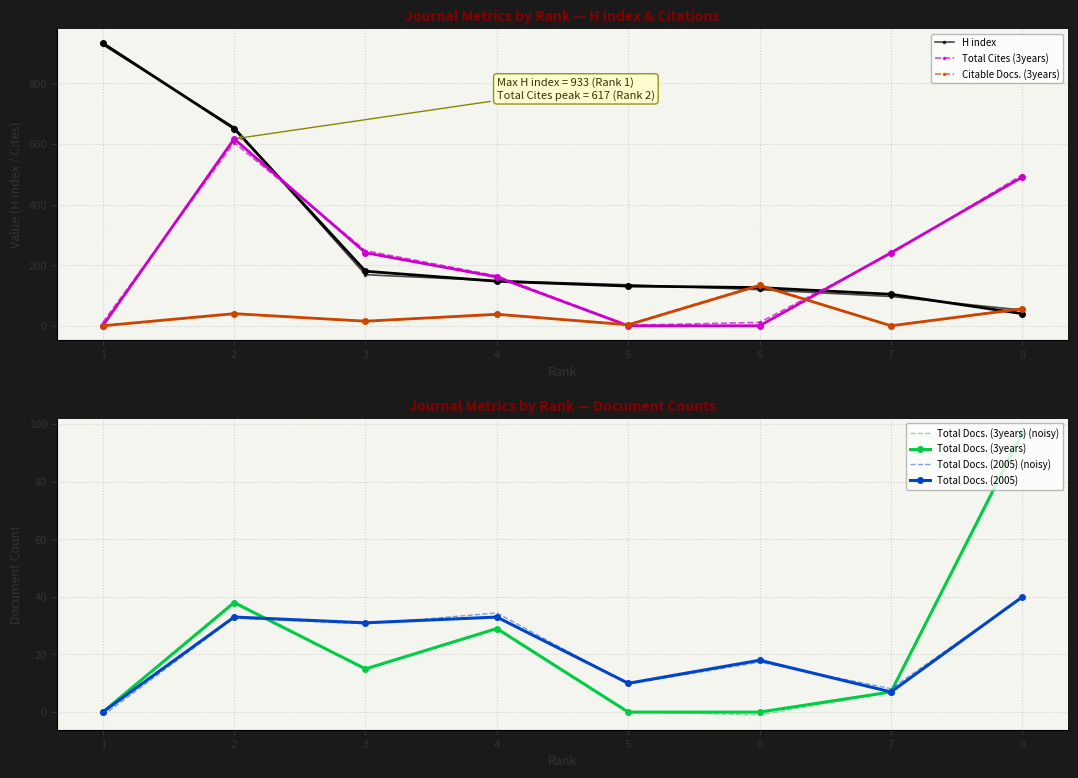

What is the difference between the second highest and minimum values in the Citable Docs. (3years) series?

56